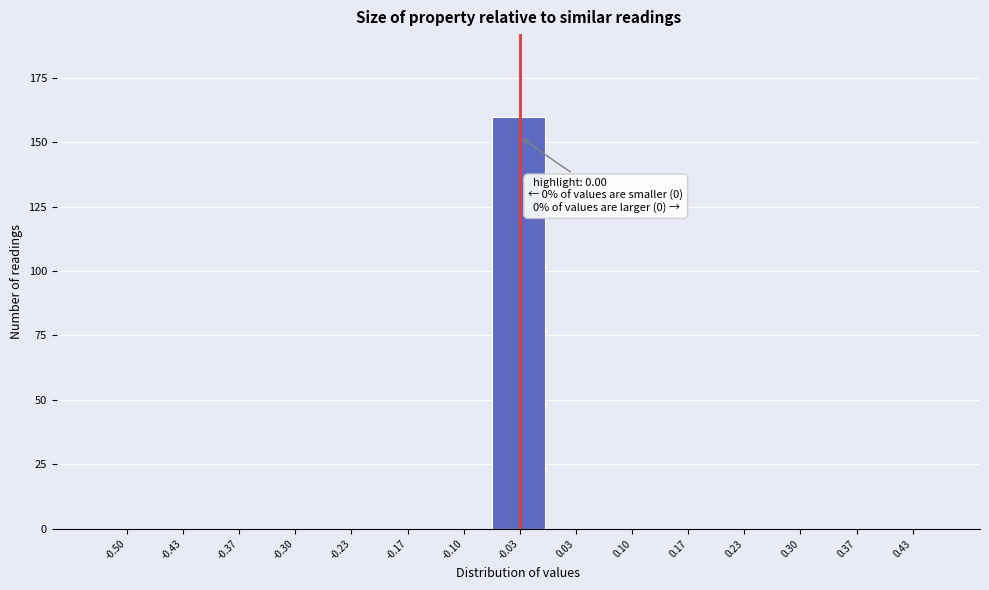

Reading right to left, list all the values displayed in this chart.

0.43=0	0.37=0	0.30=0	0.23=0	0.17=0	0.10=0	0.03=0	-0.03=160	-0.10=0	-0.17=0	-0.23=0	-0.30=0	-0.37=0	-0.43=0	-0.50=0